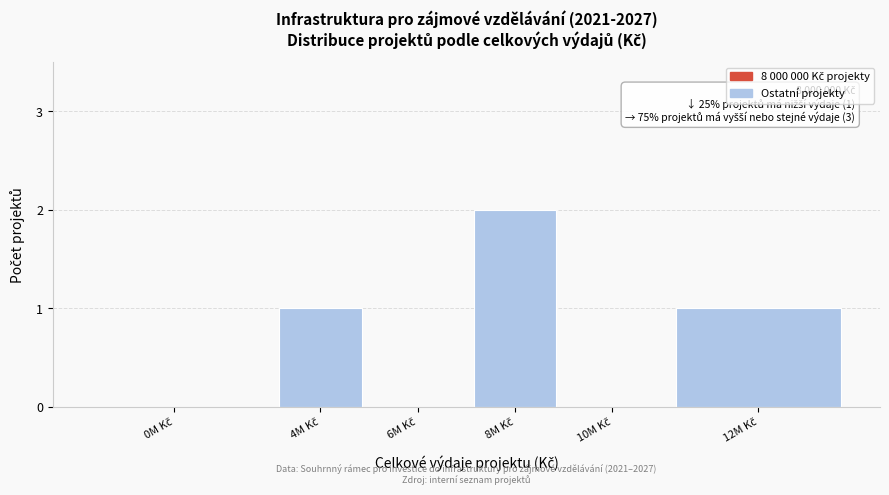

Are the bars horizontal?

No